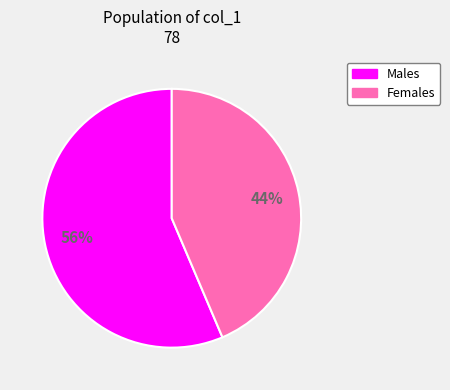

To the nearest percent, what is the average slice percentage?

50%